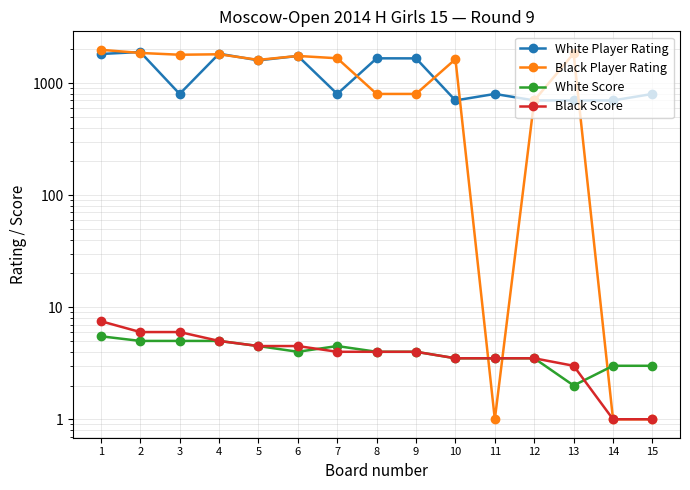

What is the maximum value for Black Player Rating?

1981.0